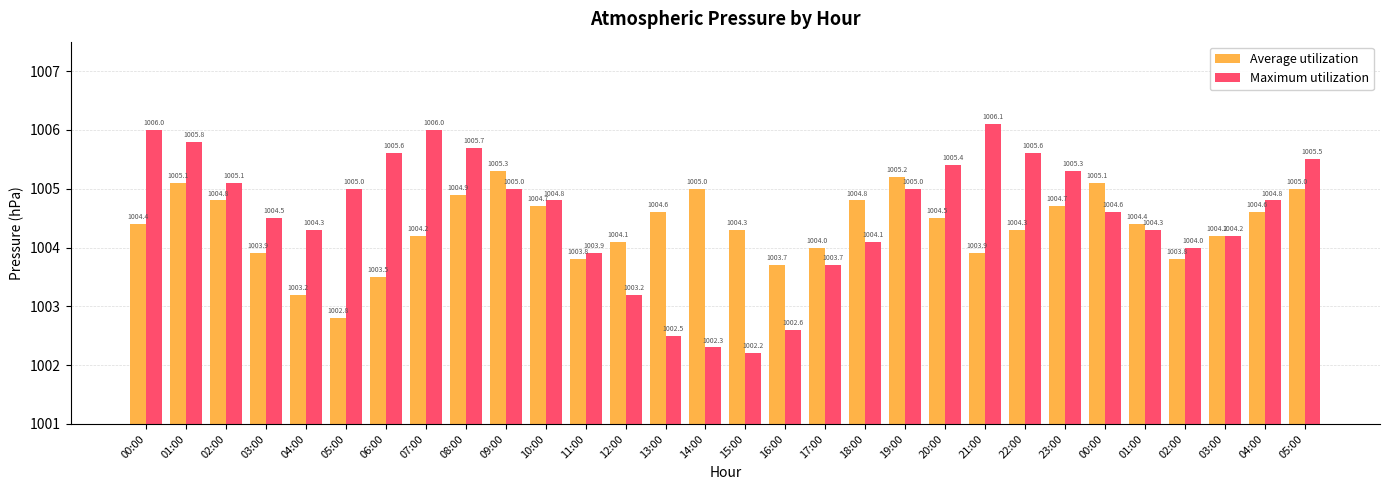

Does the chart contain any negative values?

No